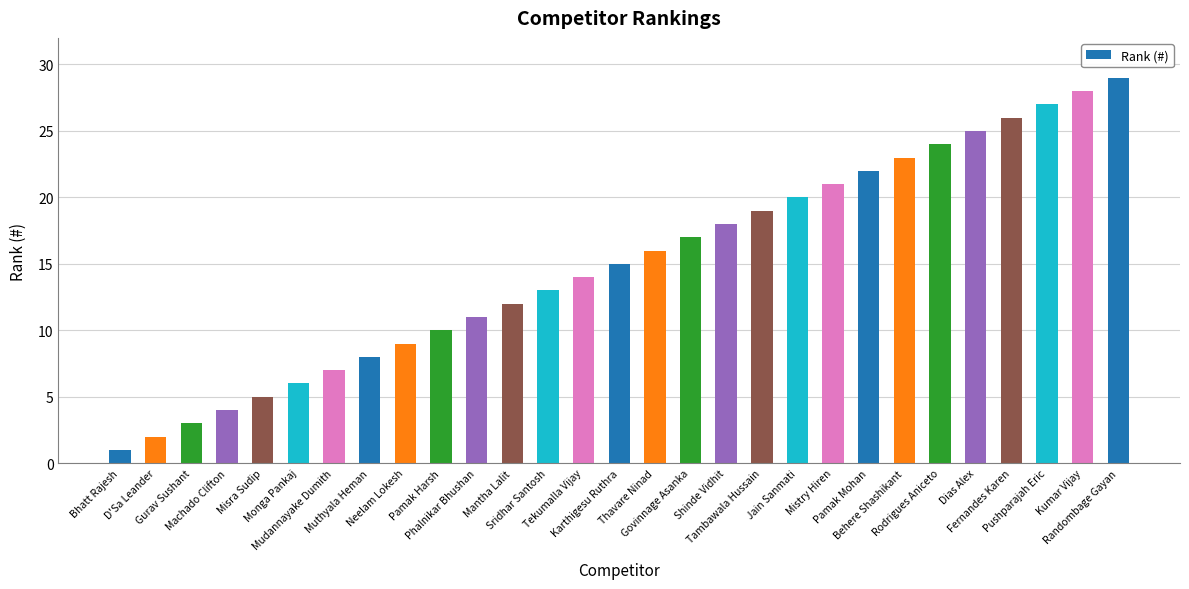

Reading right to left, extract all data points from this chart.

Randombage Gayan=29	Kumar Vijay=28	Pushparajah Eric=27	Fernandes Karen=26	Dias Alex=25	Rodrigues Aniceto=24	Behere Shashikant=23	Pamak Mohan=22	Mistry Hiren=21	Jain Sanmati=20	Tambawala Hussain=19	Shinde Vidhit=18	Govinnage Asanka=17	Thavare Ninad=16	Karthigesu Ruthra=15	Tekumalla Vijay=14	Sridhar Santosh=13	Mantha Lalit=12	Phalnikar Bhushan=11	Pamak Harsh=10	Neelam Lokesh=9	Muthyala Heman=8	Mudannayake Dumith=7	Monga Pankaj=6	Misra Sudip=5	Machado Clifton=4	Gurav Sushant=3	D'Sa Leander=2	Bhatt Rajesh=1